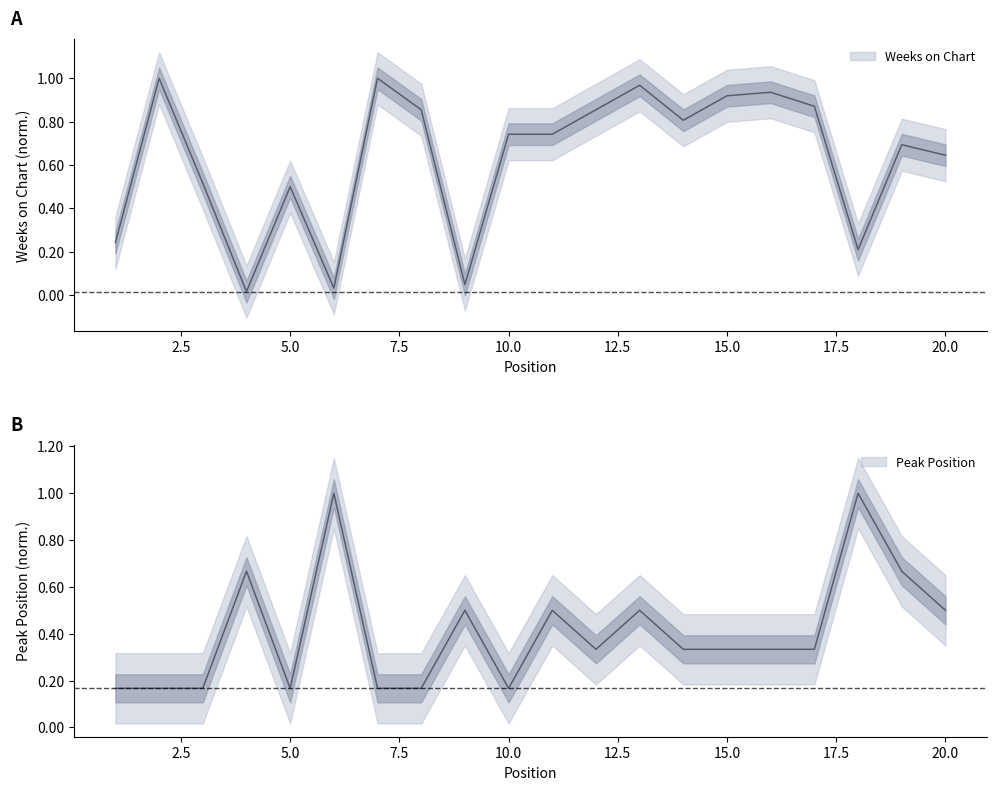

What is the value of the Peak Position point at the 9th from the left?

0.5